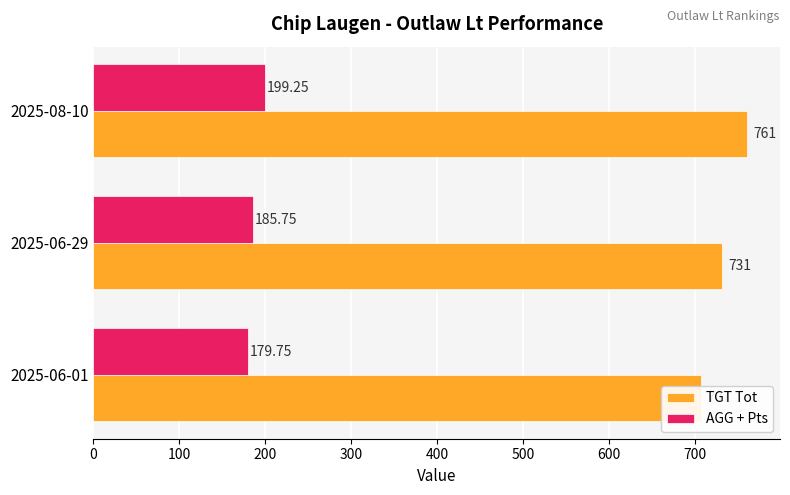

Which series has the largest total across all categories?

TGT Tot